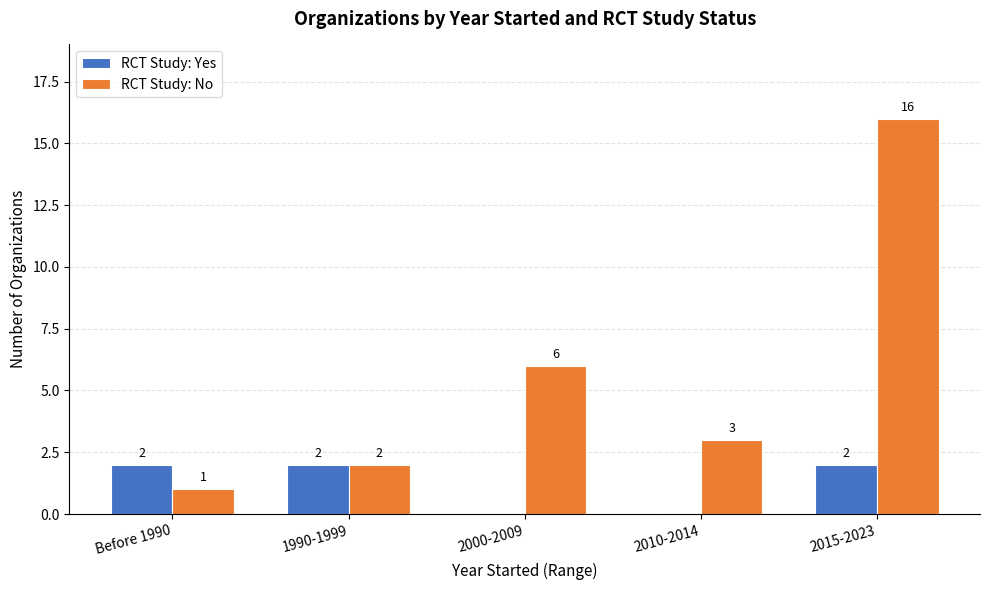

Which series changed the most between 1990-1999 and 2000-2009?

RCT Study: No